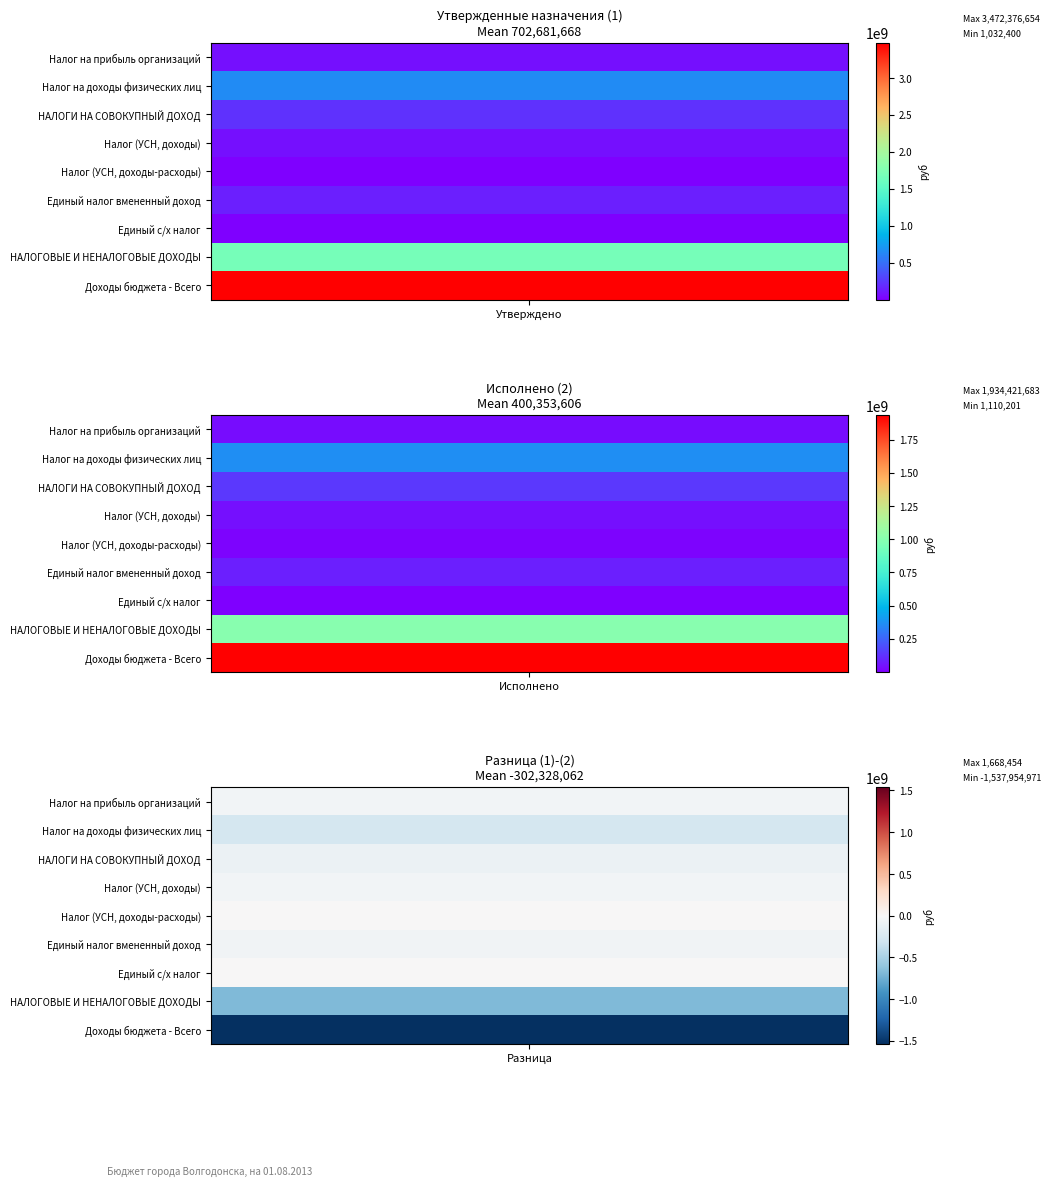

Which series has the widest spread of values?

Доходы бюджета - Всего